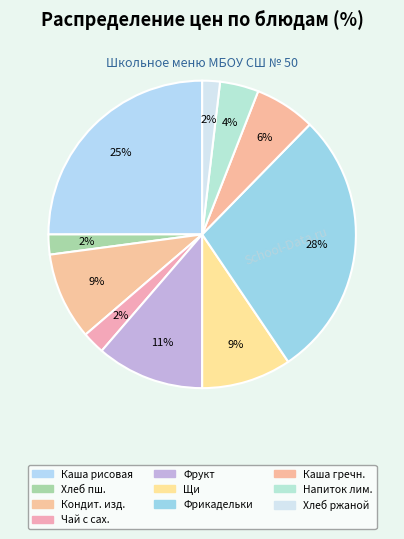

Which slice is the smallest?

Хлеб ржаной